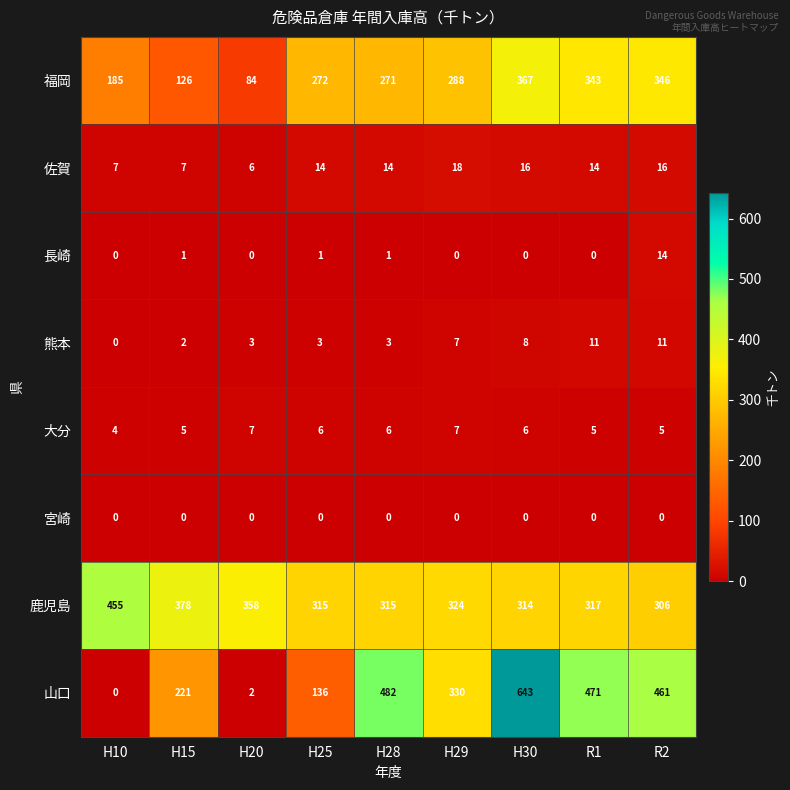

List the labels in order of 福岡 value, smallest first.

H20, H15, H10, H28, H25, H29, R1, R2, H30